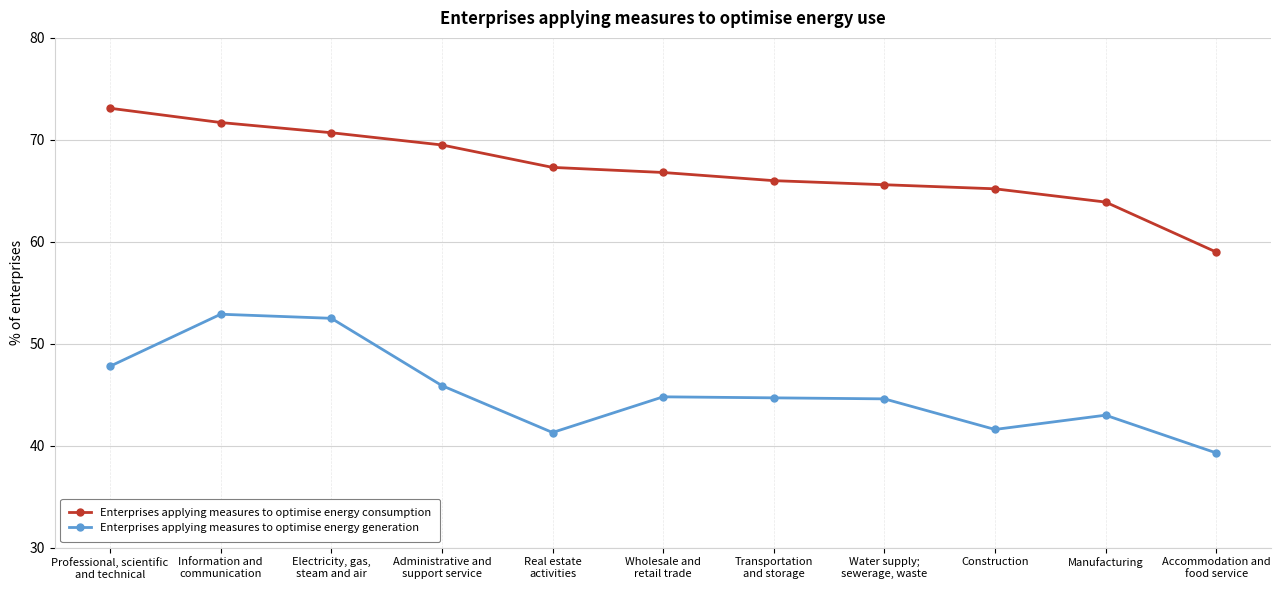

What is the minimum value shown in the chart?

39.3